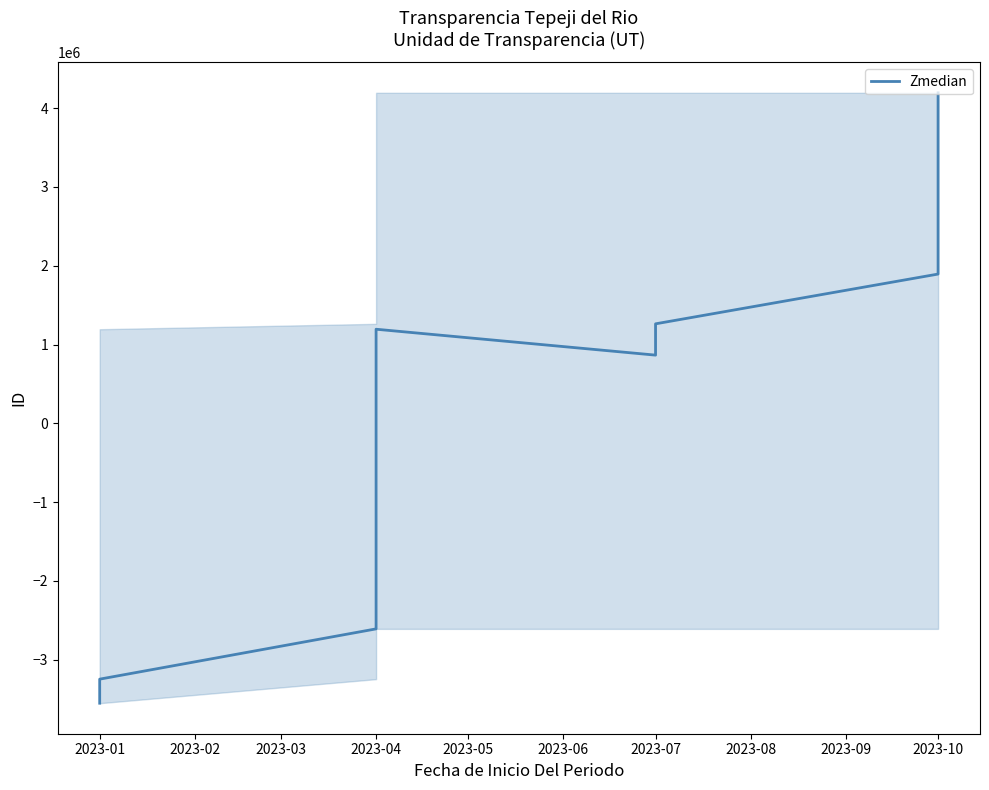

Reading right to left, what are all the values shown in this chart?

4195689.8	1894535.8	1262686.8	865351.8	1194110.8	-2610186.2	-3248401.2	-3553787.2